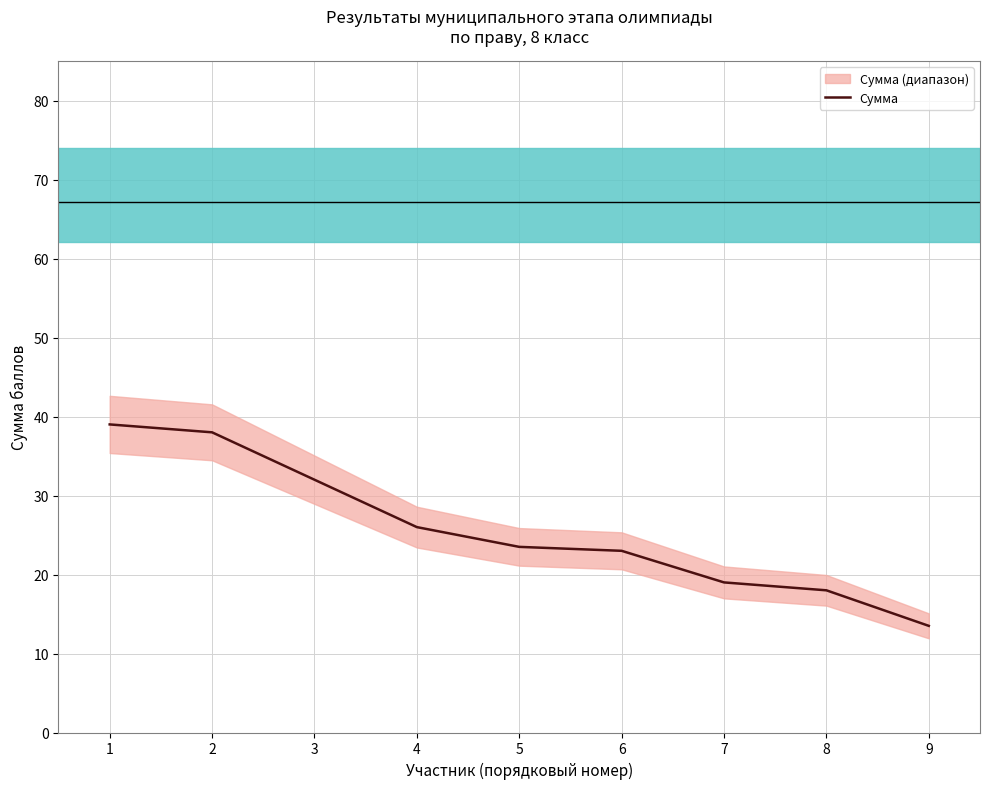

Reading right to left, transcribe all the data shown in this chart.

9=13.5	8=18.0	7=19.0	6=23.0	5=23.5	4=26.0	3=32.0	2=38.0	1=39.0